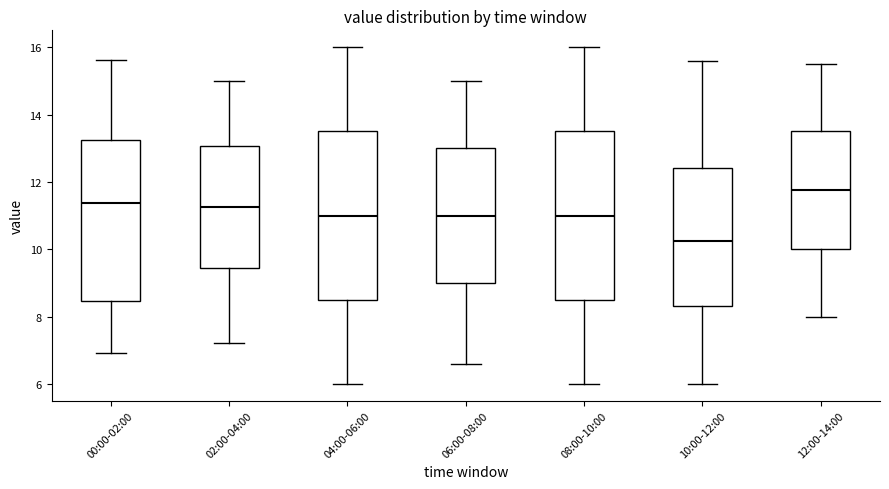

Which box's median line is the lowest?

10:00-12:00